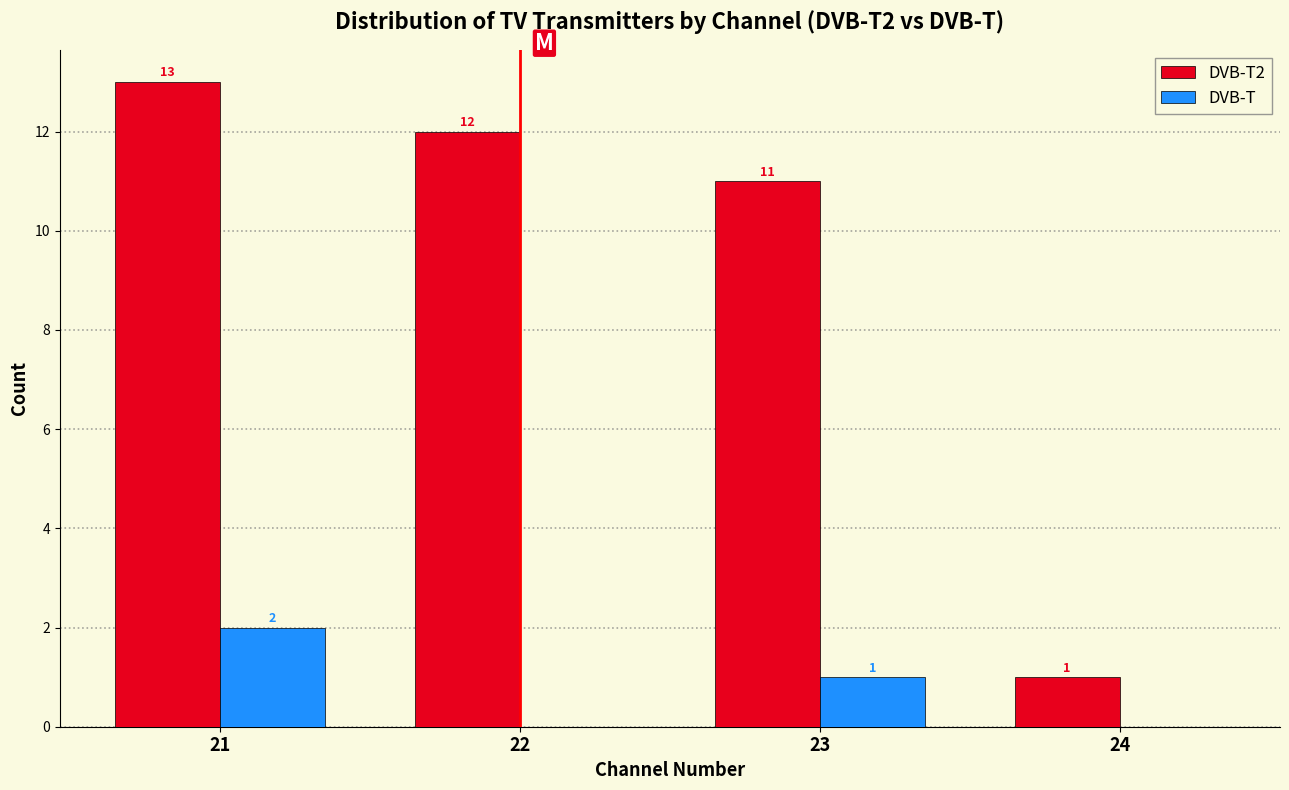

Reading right to left, extract all data points from this chart.

DVB-T2: 24=1	23=11	22=12	21=13
DVB-T: 24=0	23=1	22=0	21=2